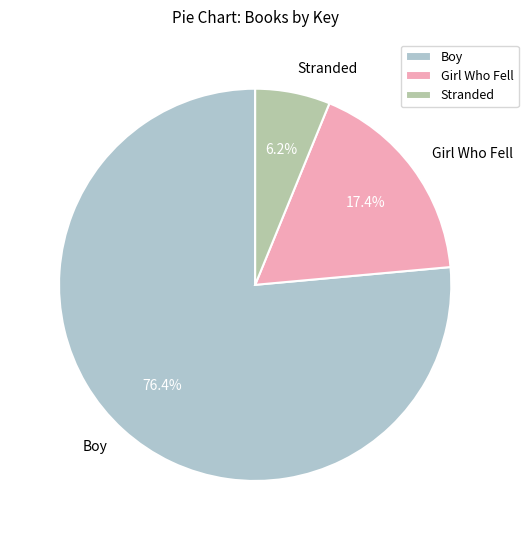

Does Boy account for over 50% of the chart?

Yes